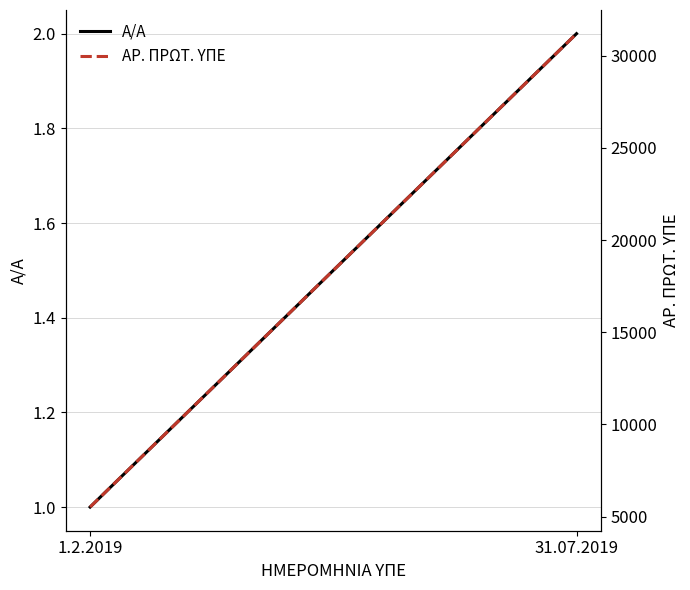

What is the difference between the highest and lowest values at 1.2.2019?

5515